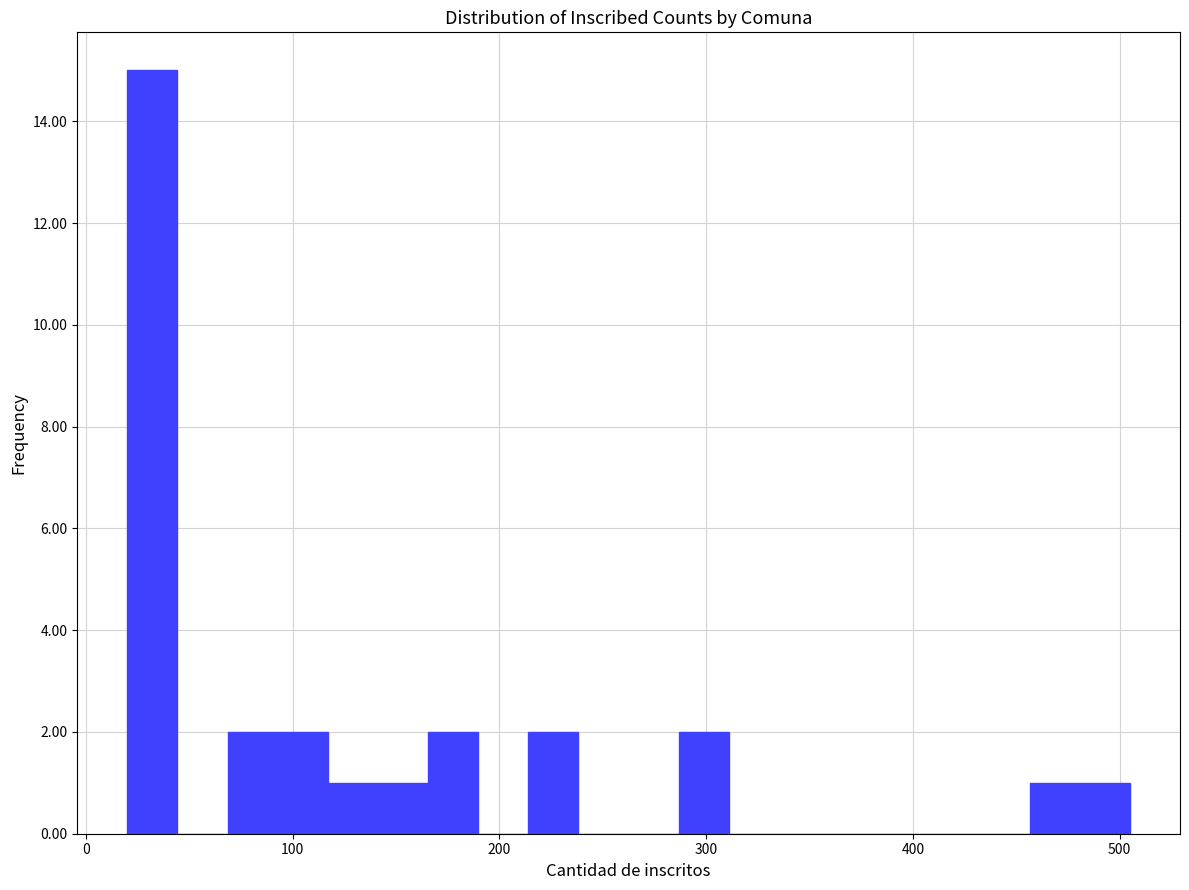

Around what value on the x-axis is the tallest bar? Give the approximate position of its centre, as read against the axis.

30